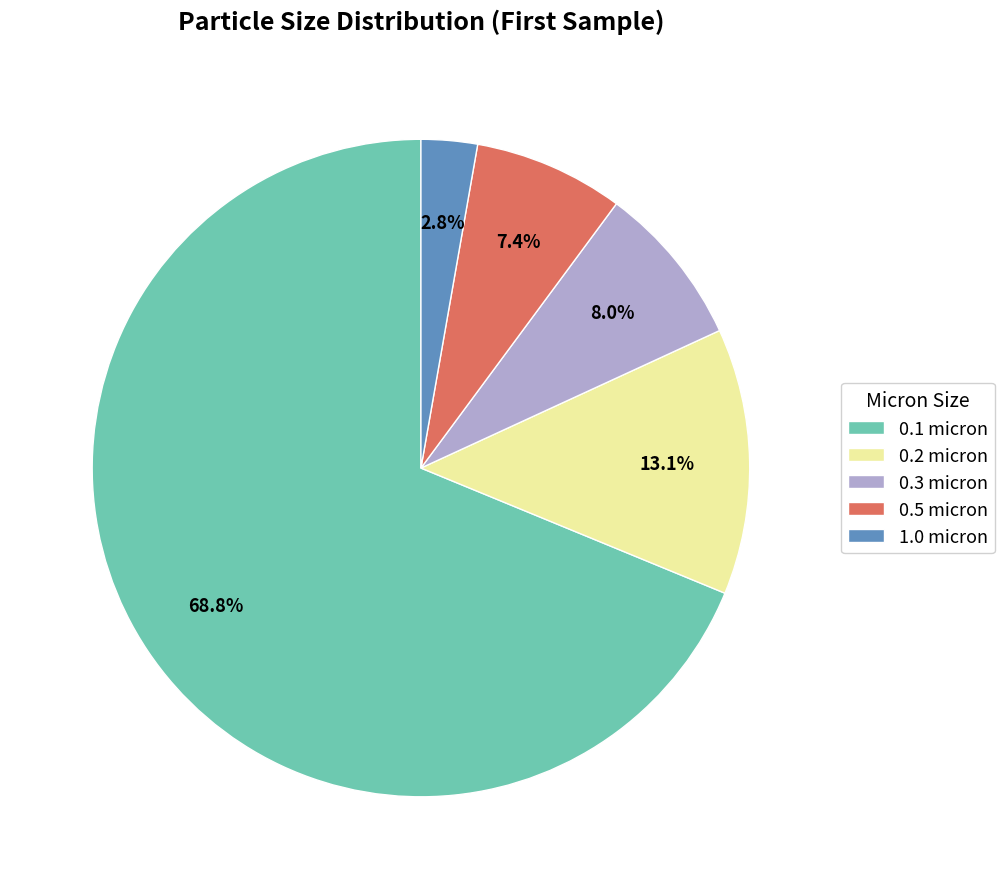

To the nearest percent, what is the difference between the largest and smallest slice percentages?

66%